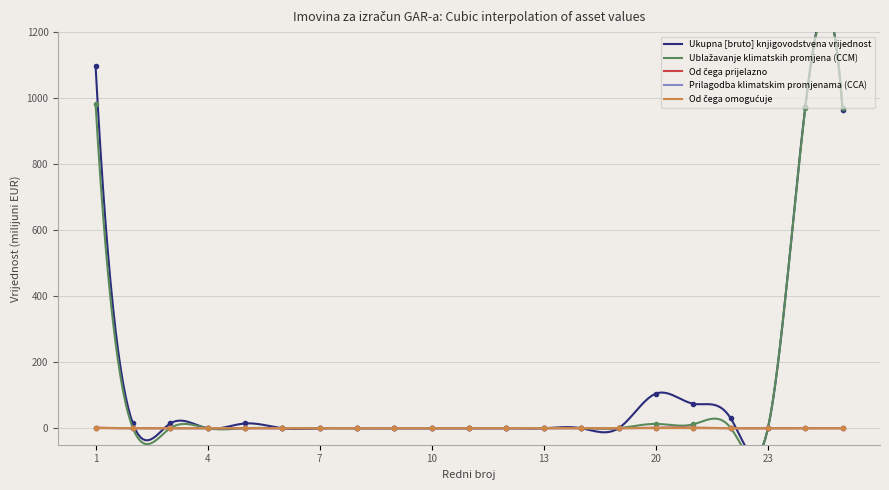

At which category is the sum across all series the highest?

1